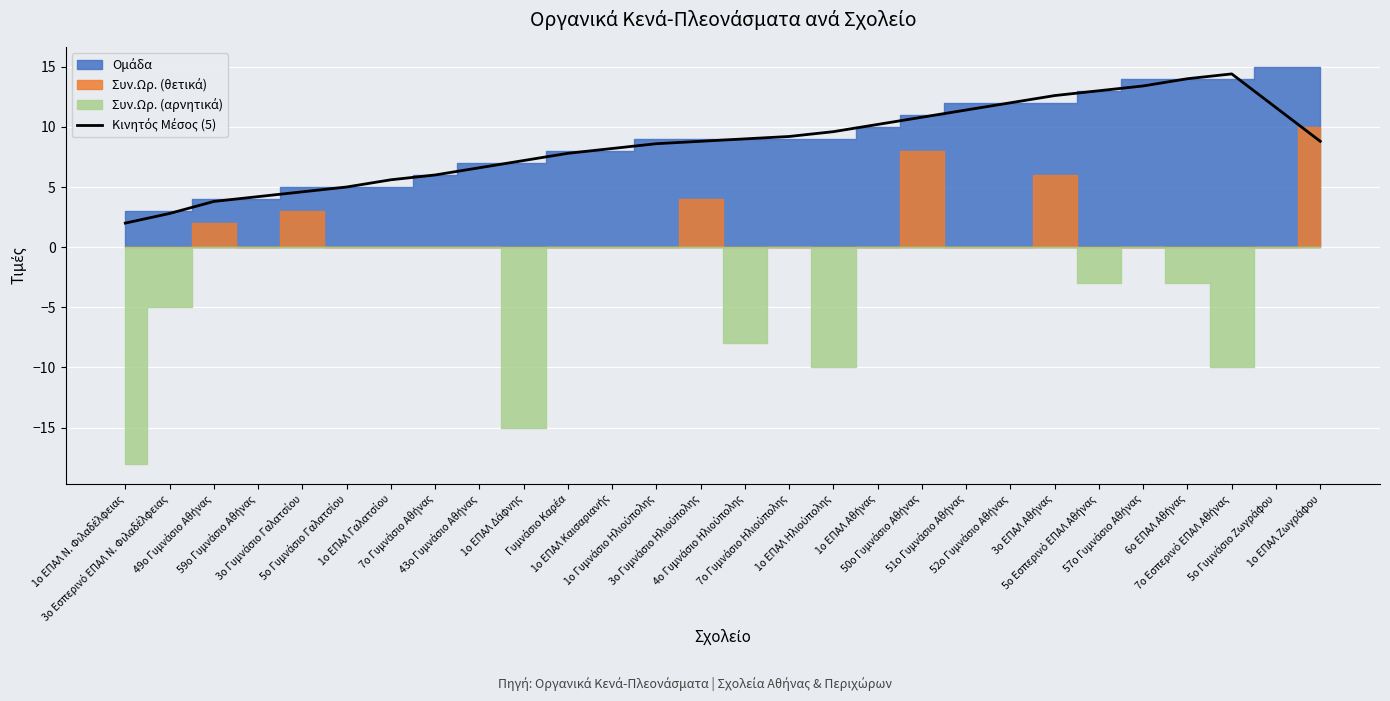

The chart shows a value of 14.9 at 7ο Γυμνάσιο Ηλιούπολης. True or false?

False